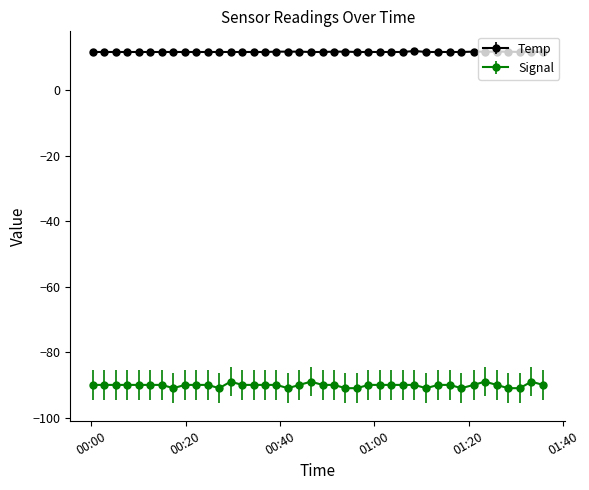

Which series has the largest range (max minus min)?

Signal